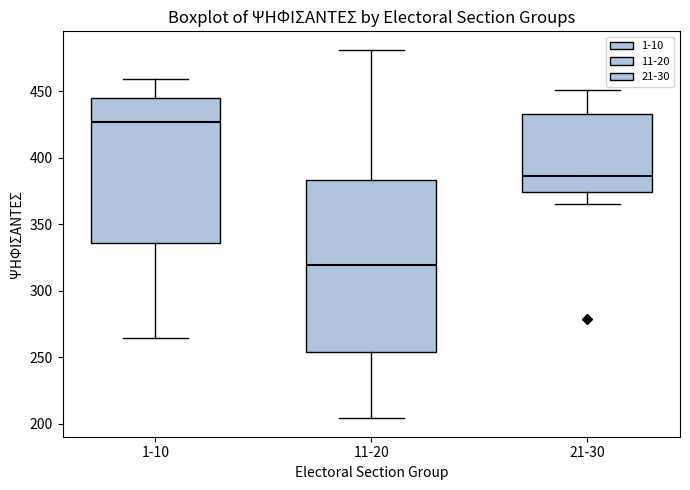

Reading left to right, transcribe this box plot: for each box, give where its median line is, the range the box spans, and where its two whiskers end, as read against the y-axis. The values are not printed on the chart, so give them approximately, as read against the axis.

1-10: median 425, box 335 to 445, whiskers 265 to 460
11-20: median 320, box 255 to 385, whiskers 205 to 480
21-30: median 385, box 375 to 435, whiskers 365 to 450